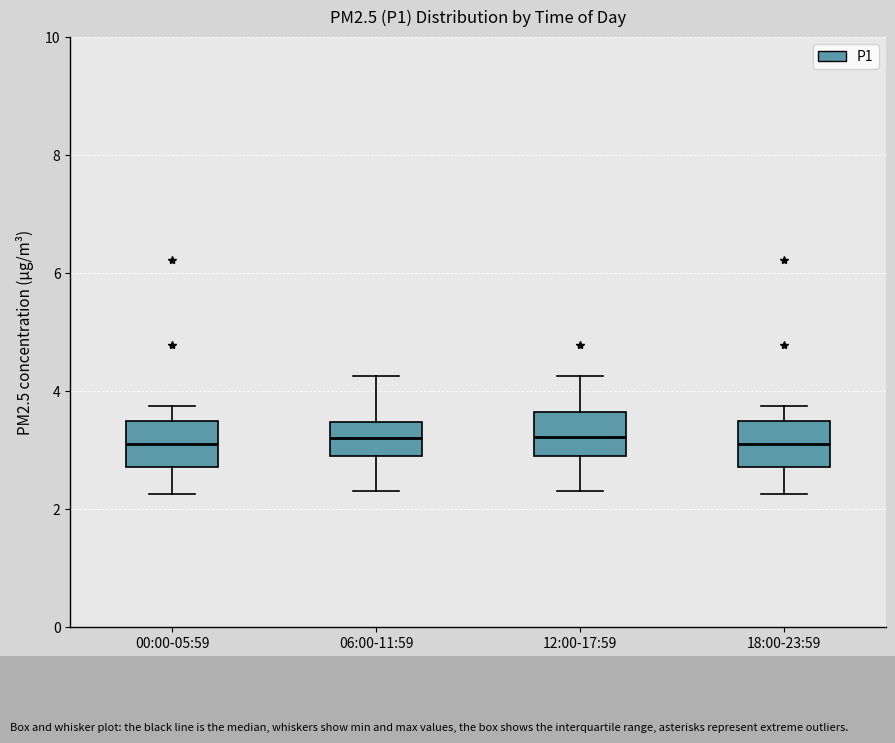

Reading left to right, read every box against the y-axis: the position of its median line, the range the box covers, and the ends of its whiskers. The values are not printed on the chart, so give them approximately, as read against the axis.

00:00-05:59: median 3.2, box 2.8 to 3.6, whiskers 2.2 to 3.8
06:00-11:59: median 3.2, box 3.0 to 3.4, whiskers 2.4 to 4.2
12:00-17:59: median 3.2, box 3.0 to 3.6, whiskers 2.4 to 4.2
18:00-23:59: median 3.2, box 2.8 to 3.6, whiskers 2.2 to 3.8